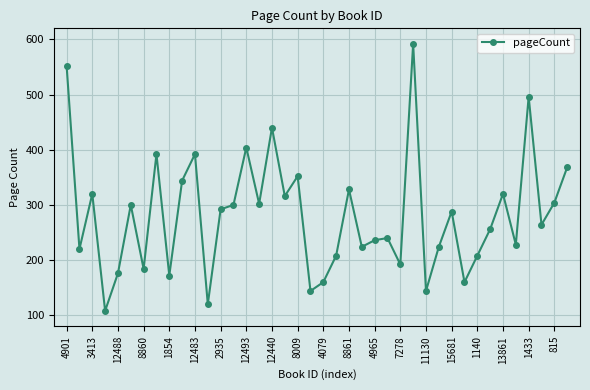

What is the greatest value displayed?

592